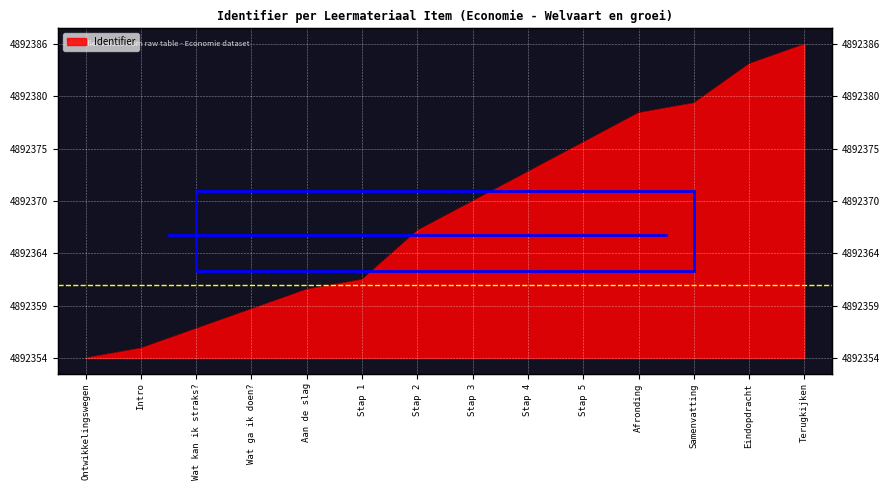

At which label is the value closest to 16?

Stap 3